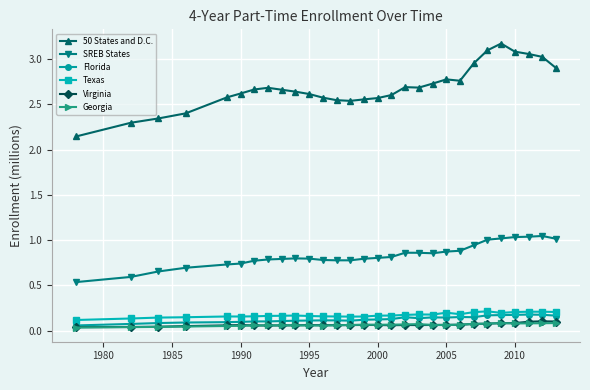

True or false: SREB States and Florida cross at least once.

False